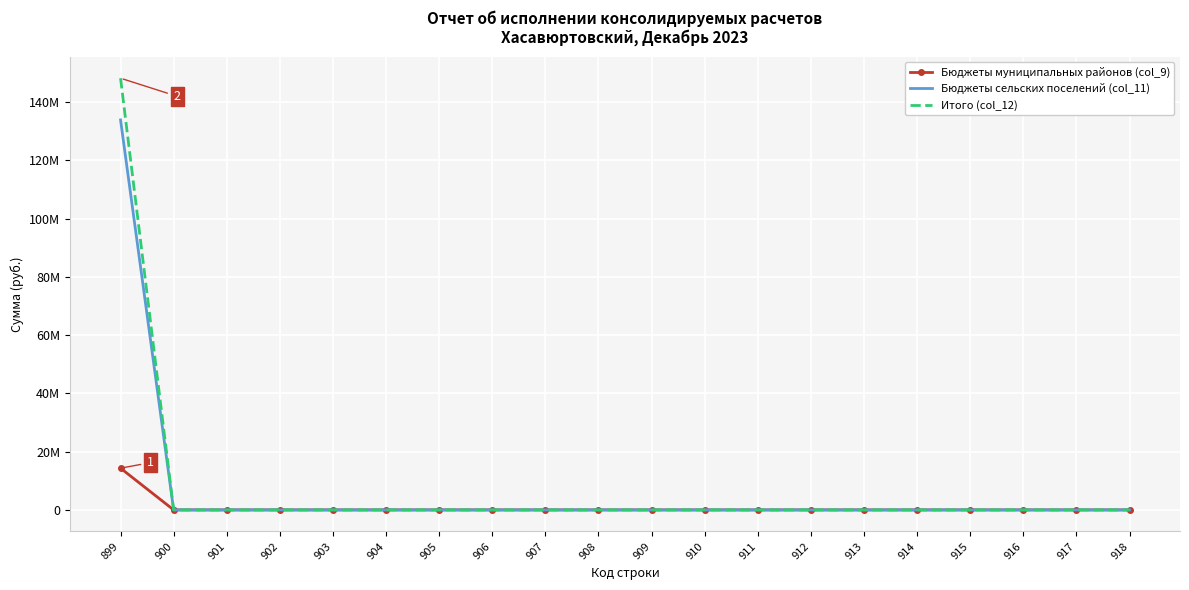

At which category is the sum across all series the highest?

899